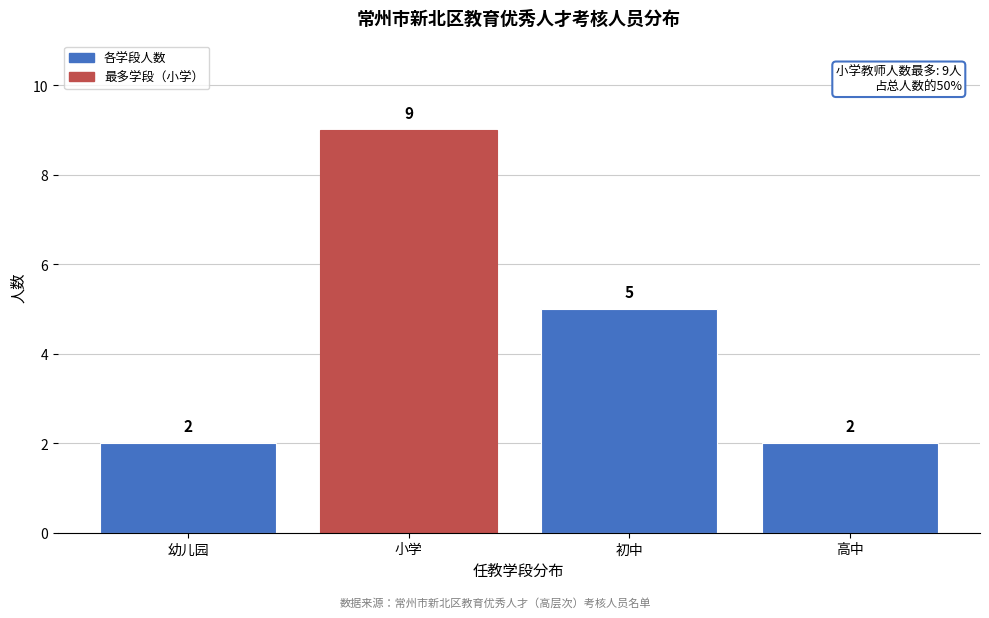

Reading right to left, list all the values displayed in this chart.

高中=2	初中=5	小学=9	幼儿园=2